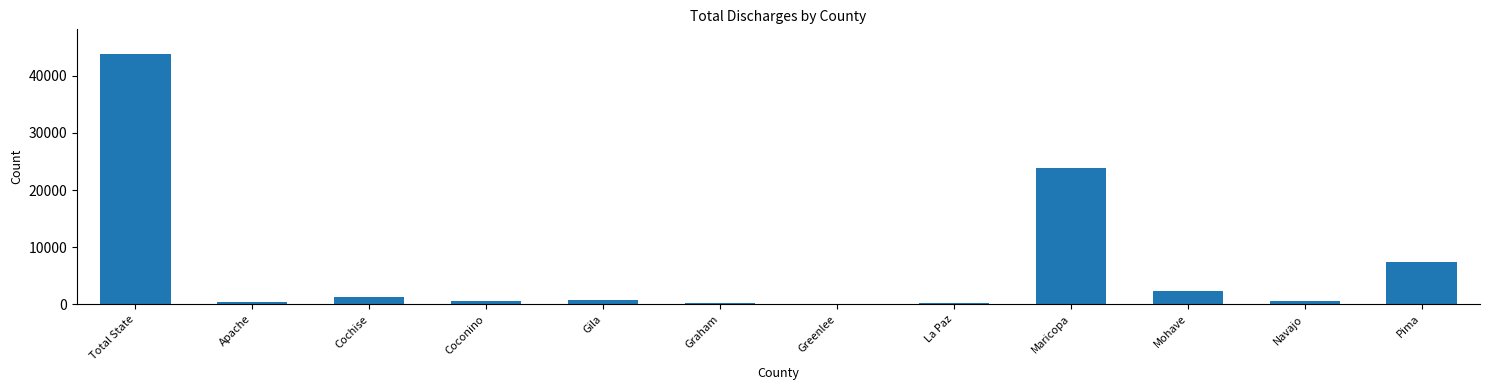

The value at Maricopa is 23900. True or false?

True